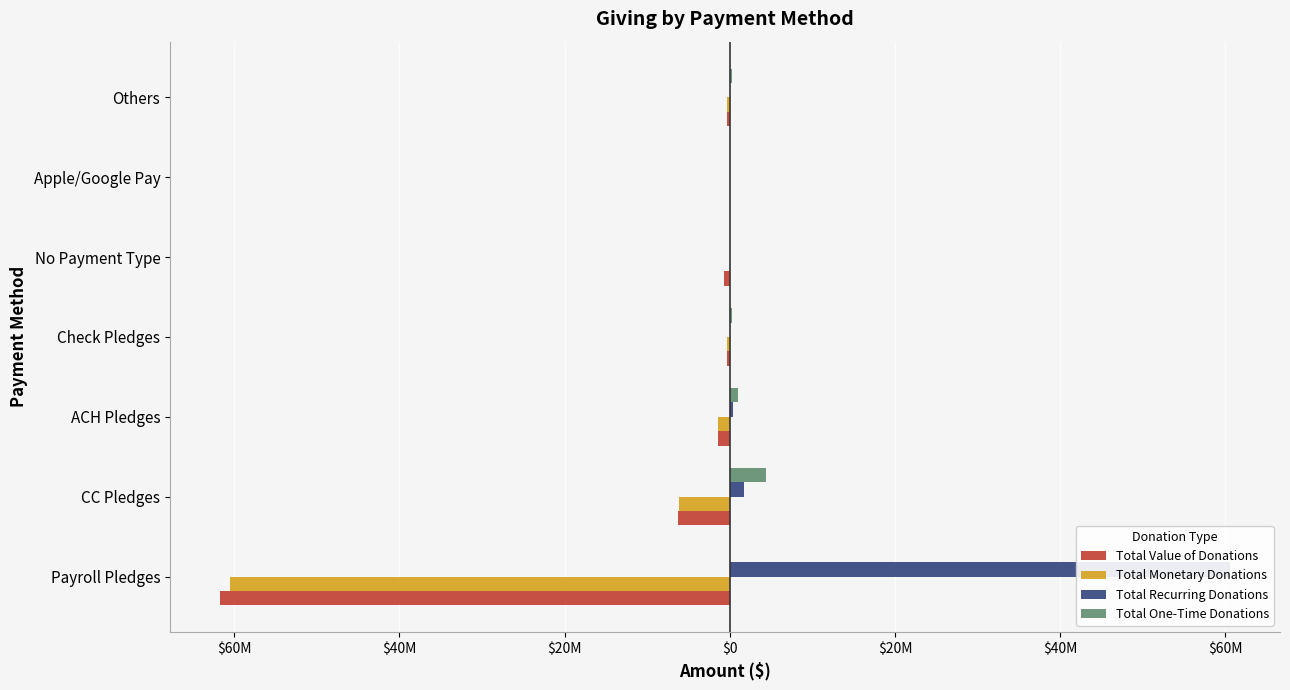

The Total One-Time Donations series shows 205320.6 at Others. True or false?

False